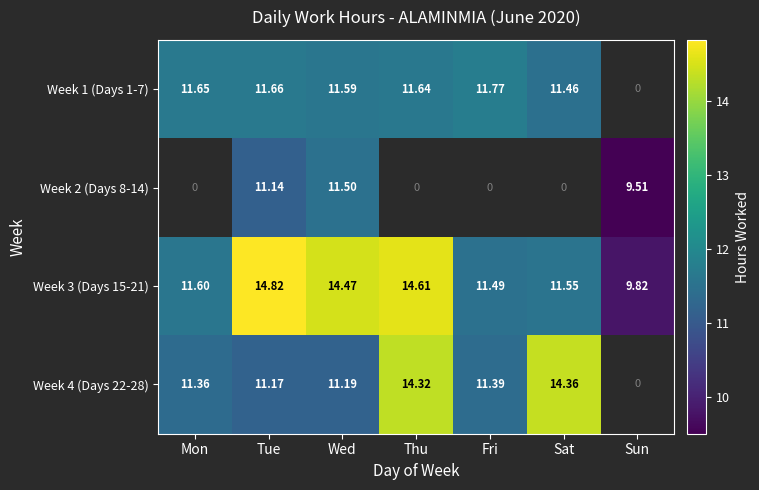

Is the value of Week 2 (Days 8-14) at Tue greater than the value of Week 1 (Days 1-7) at Tue?

No